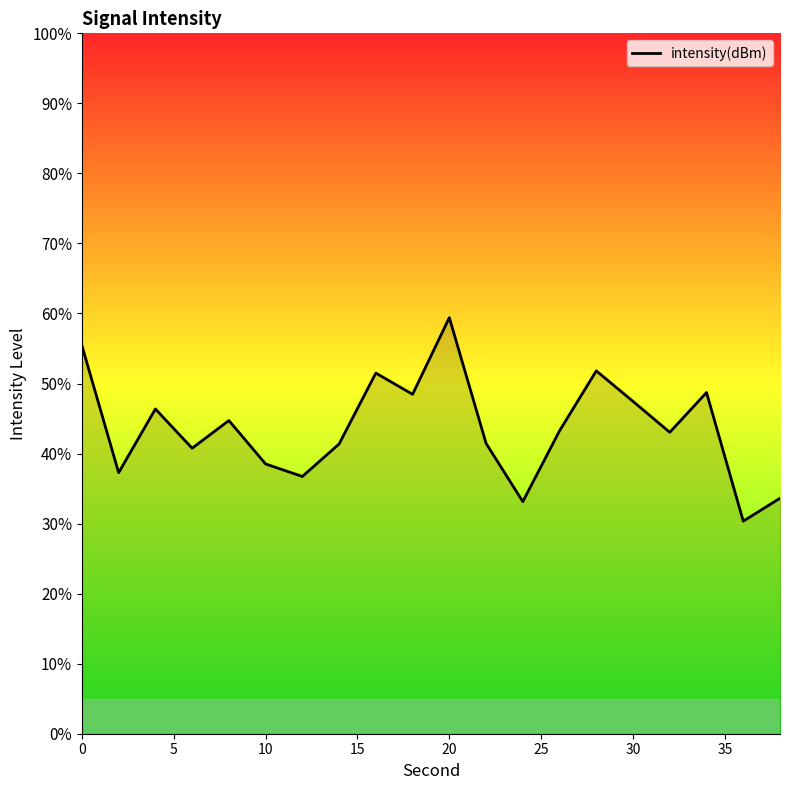

What is the average value?

43.7